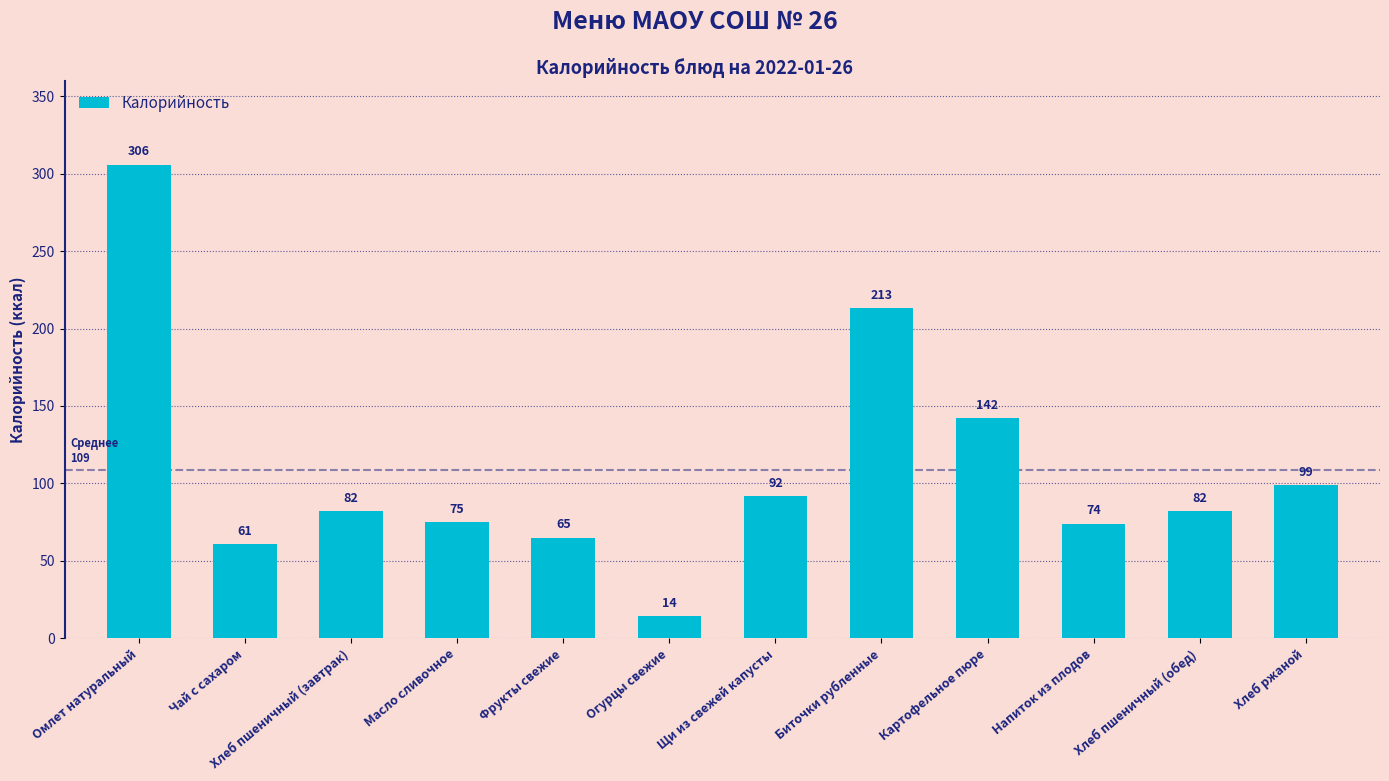

What is the difference between the second highest and second lowest values?

152